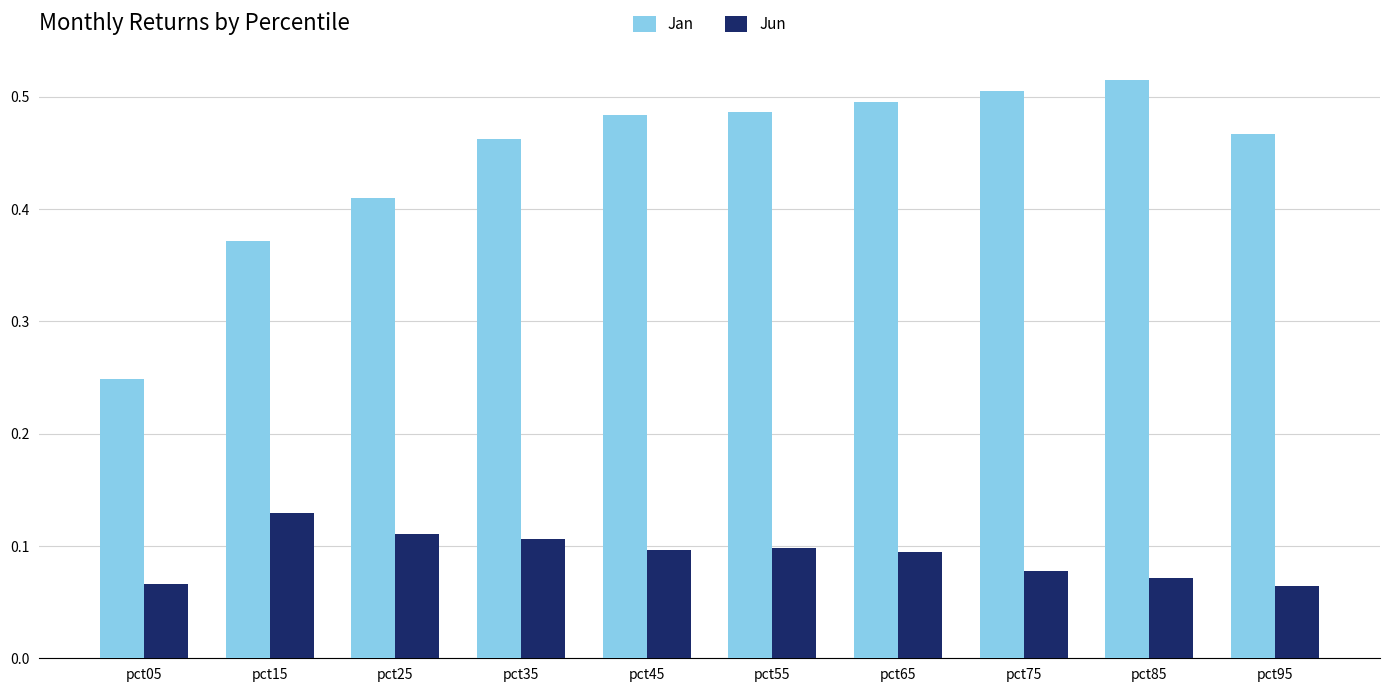

How many bars are there in total?

20